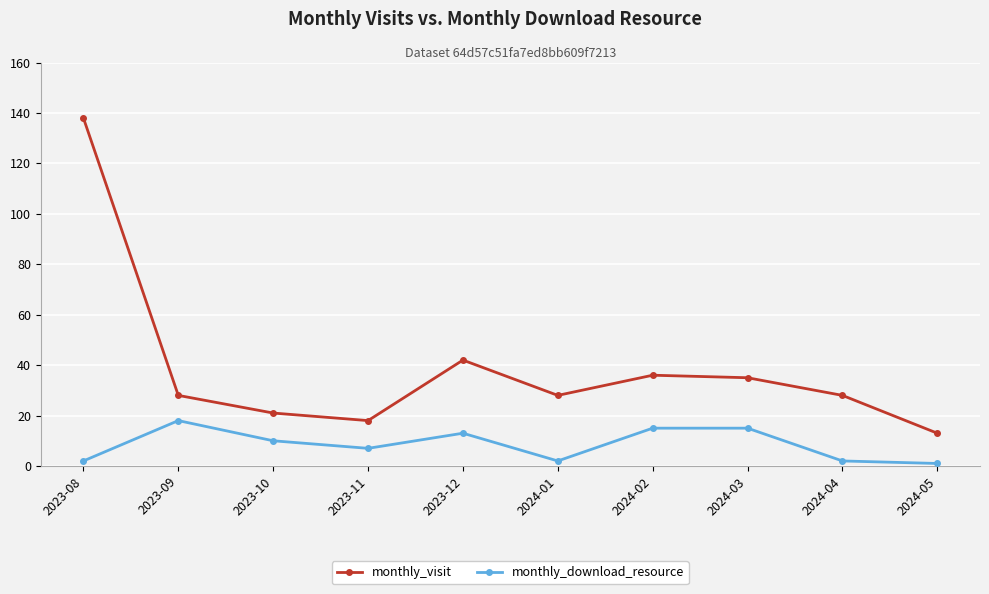

What is the highest value of the monthly_download_resource series?

18